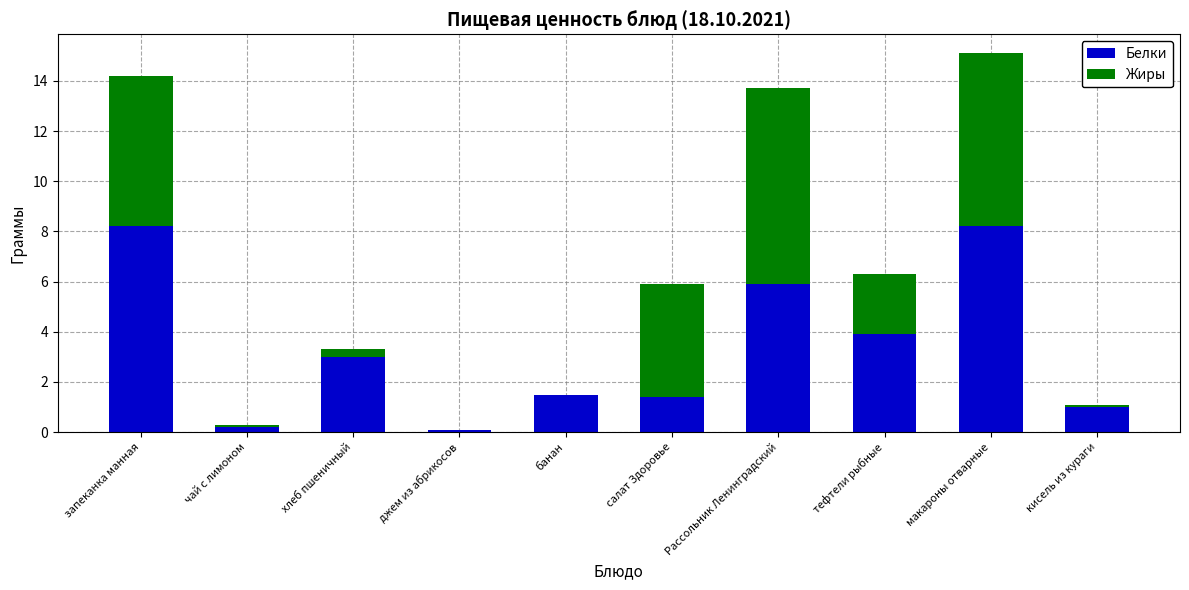

What is the highest value of the Белки series?

8.2